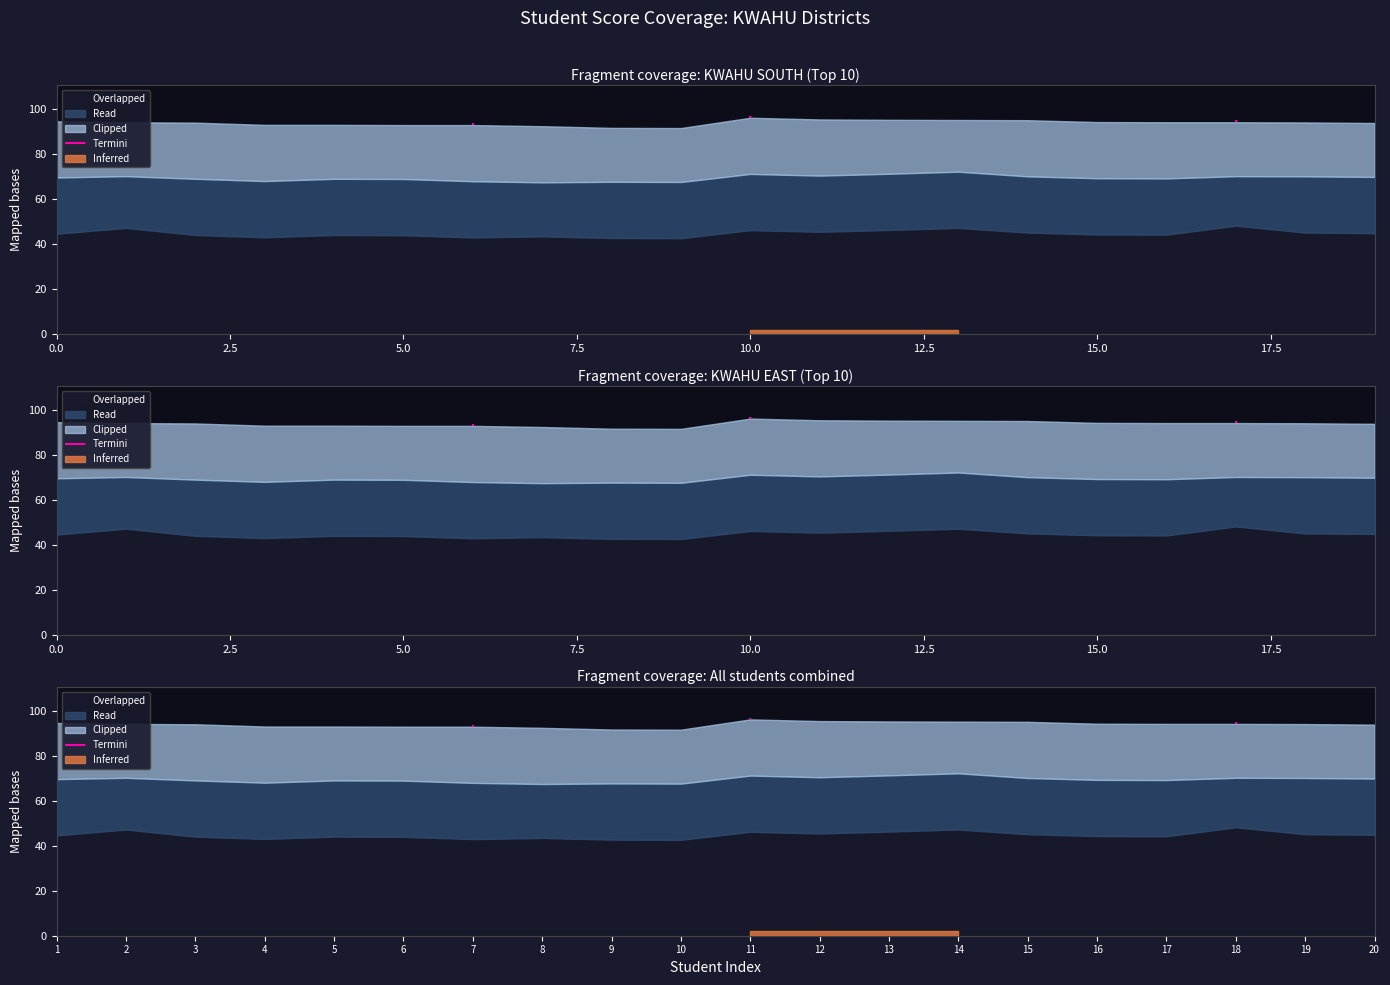

True or false: ASSMT 1 (Weighted) and PRESENTATION (Weighted) cross at least once.

False